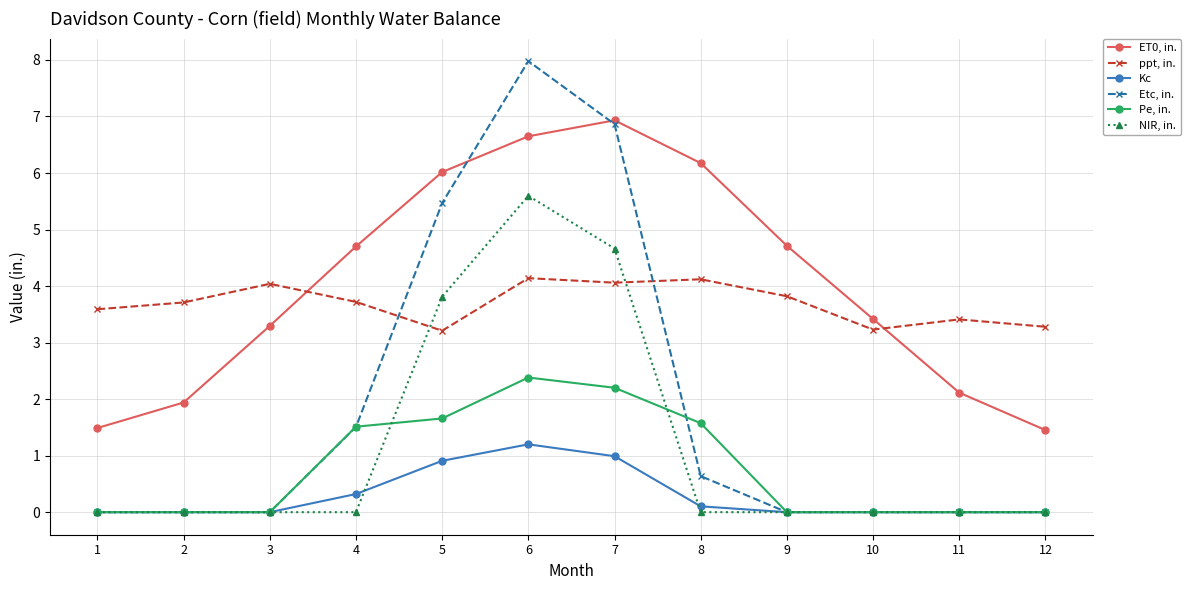

Between 4 and 7, which series saw the biggest shift?

Etc, in.